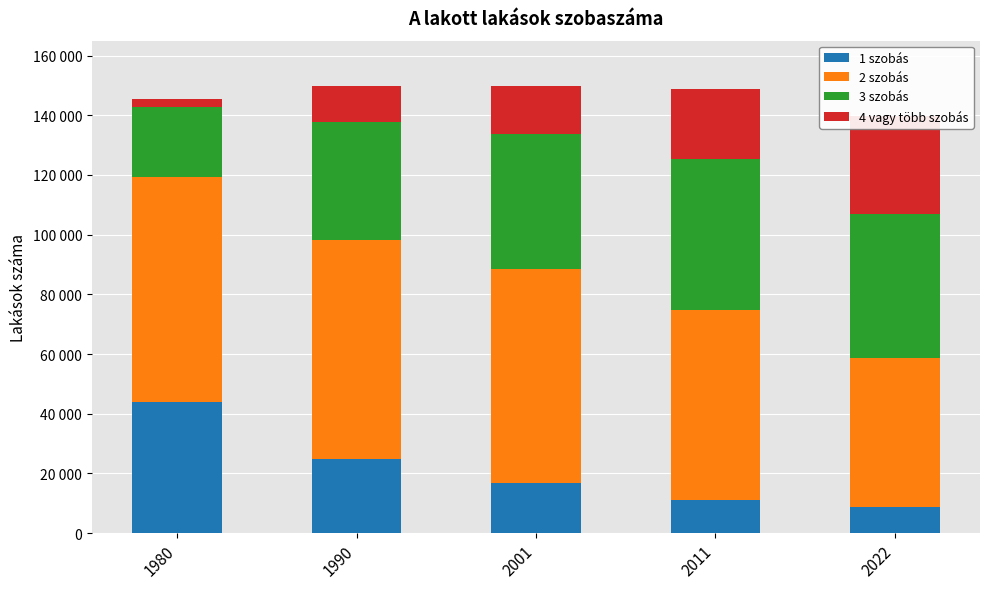

What is the difference between the second highest and minimum values in the 2 szobás series?

23387